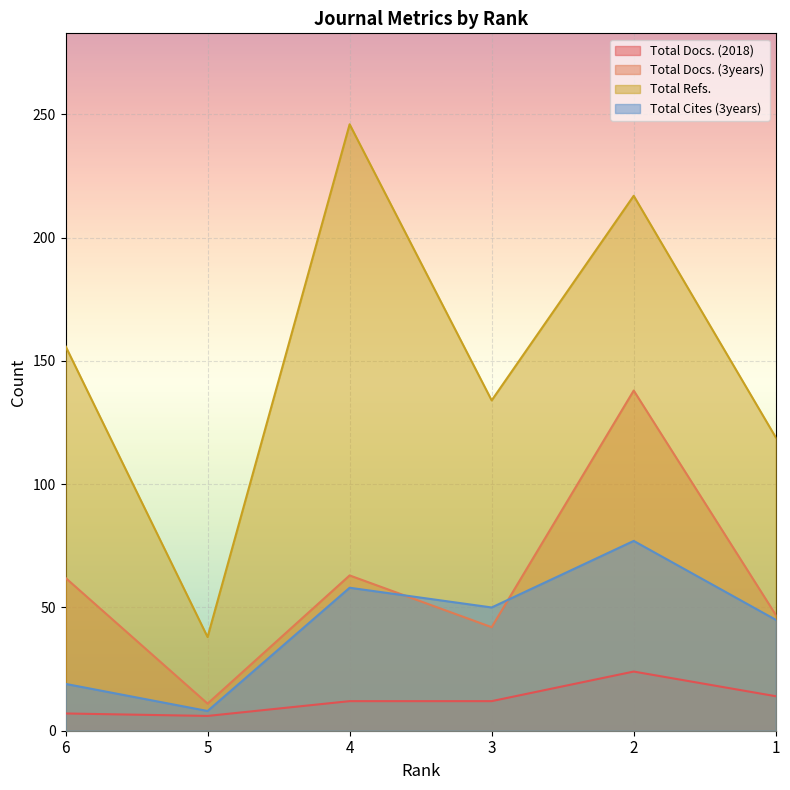

Rank the series by their maximum value, from highest to lowest.

Total Refs., Total Docs. (3years), Total Cites (3years), Total Docs. (2018)